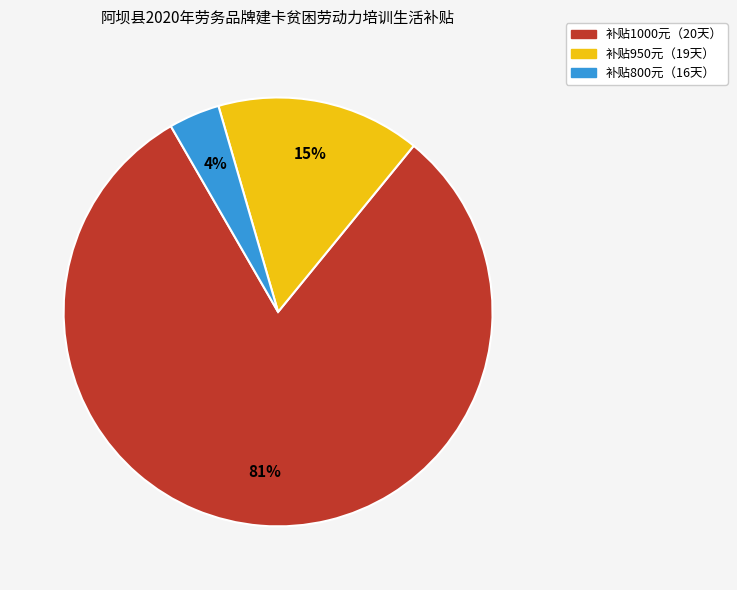

To the nearest percent, what is the average slice percentage?

33%